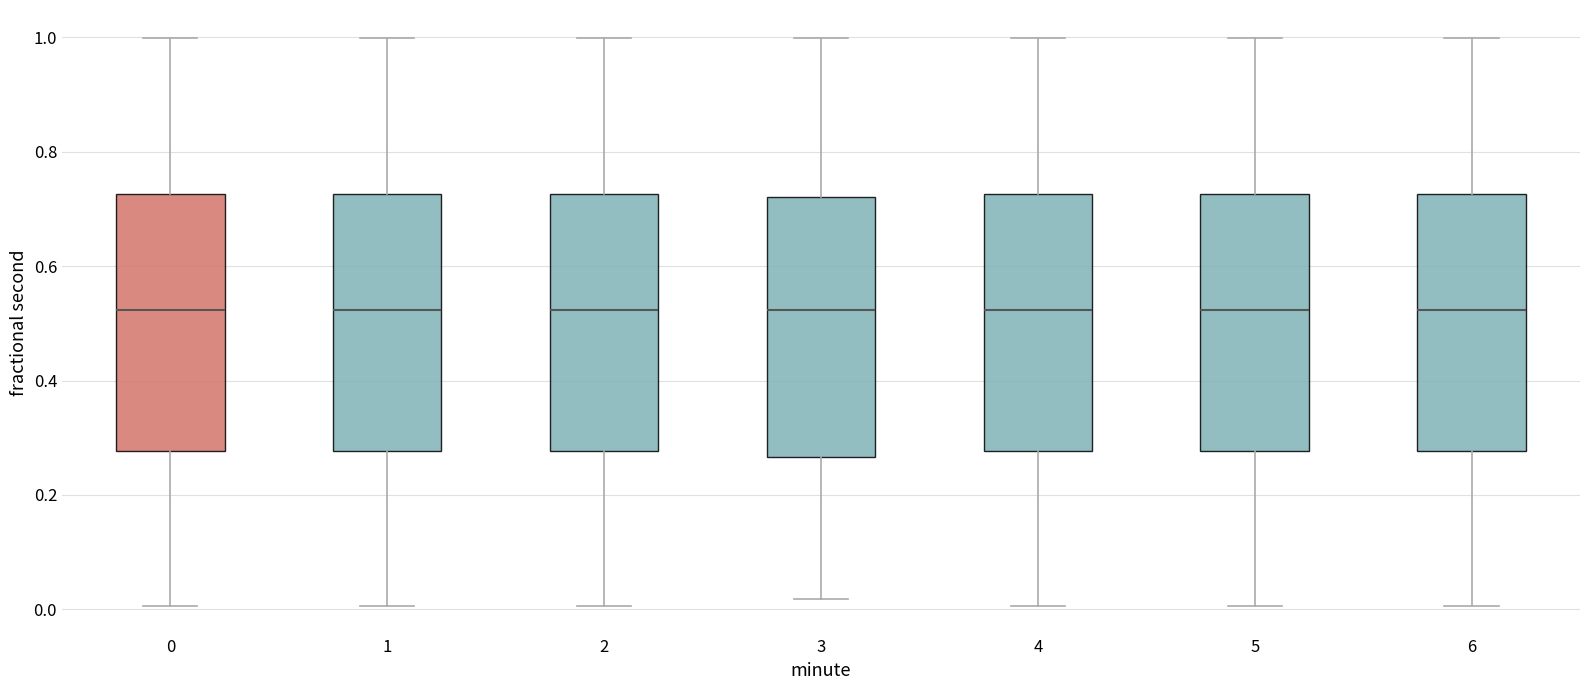

Reading left to right, transcribe this box plot: for each box, give where its median line is, the range the box spans, and where its two whiskers end, as read against the y-axis. The values are not printed on the chart, so give them approximately, as read against the axis.

0: median 0.52, box 0.28 to 0.72, whiskers 0.00 to 1.00
1: median 0.52, box 0.28 to 0.72, whiskers 0.00 to 1.00
2: median 0.52, box 0.28 to 0.72, whiskers 0.00 to 1.00
3: median 0.52, box 0.26 to 0.72, whiskers 0.02 to 1.00
4: median 0.52, box 0.28 to 0.72, whiskers 0.00 to 1.00
5: median 0.52, box 0.28 to 0.72, whiskers 0.00 to 1.00
6: median 0.52, box 0.28 to 0.72, whiskers 0.00 to 1.00